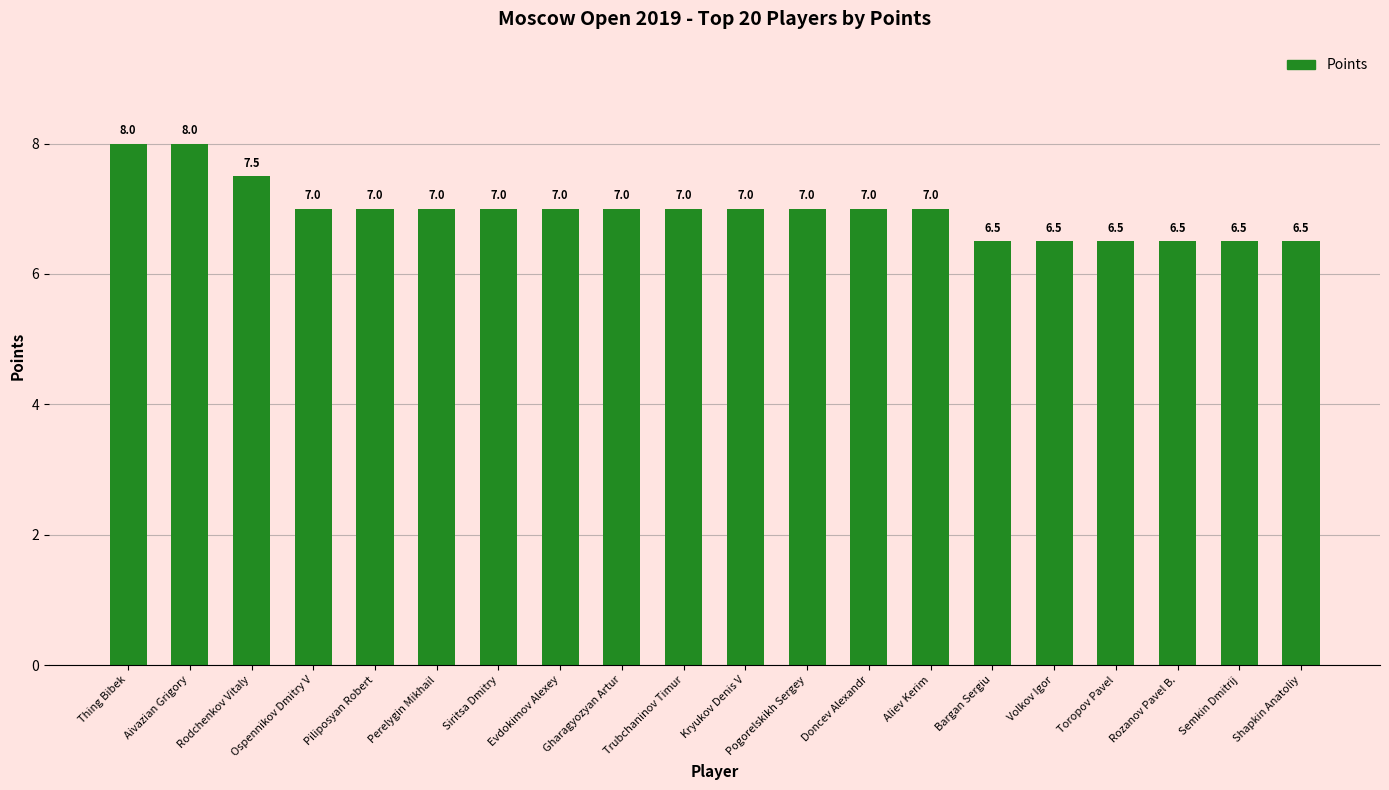

The chart shows a value of 2.4 at Rodchenkov Vitaly. True or false?

False